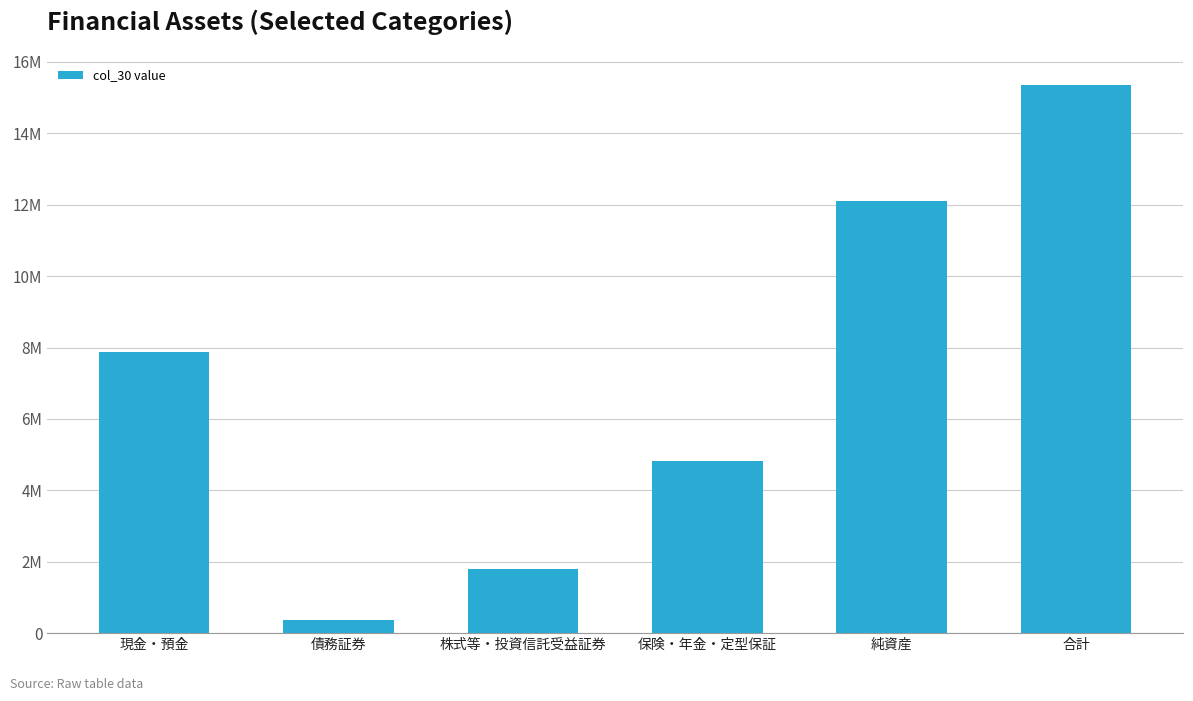

What is the difference between the second highest and second lowest values?

10294959